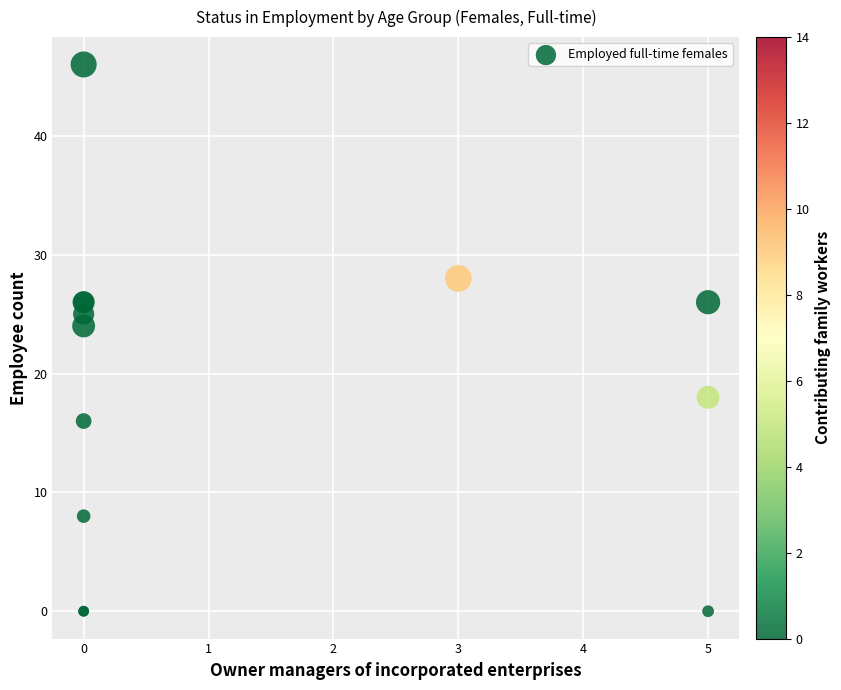

What Y value in the scatter plot is closest to 23?

24